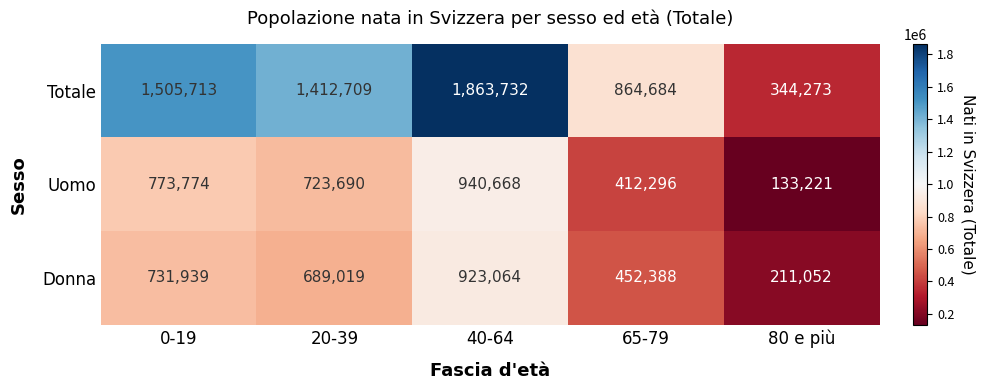

What is the difference between the Donna values at 80 e più and 65-79?

241336